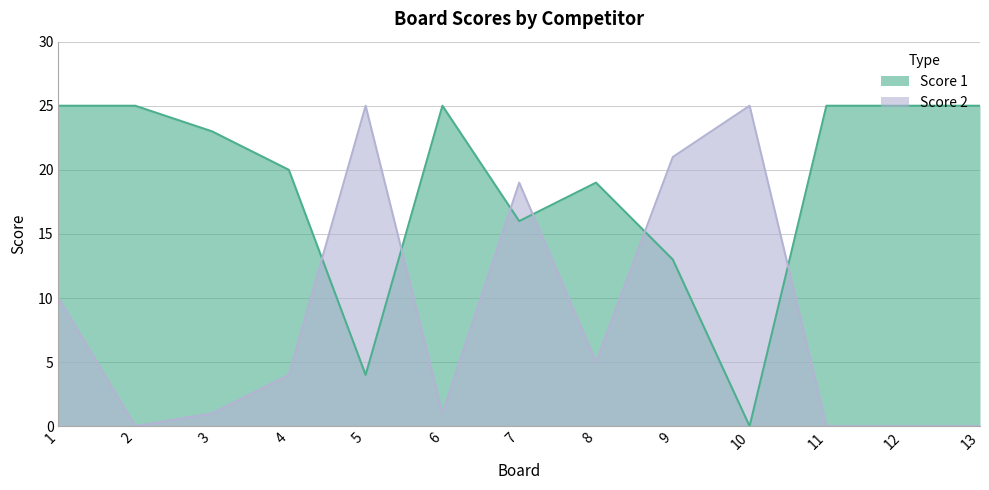

How many series are shown in this chart?

2